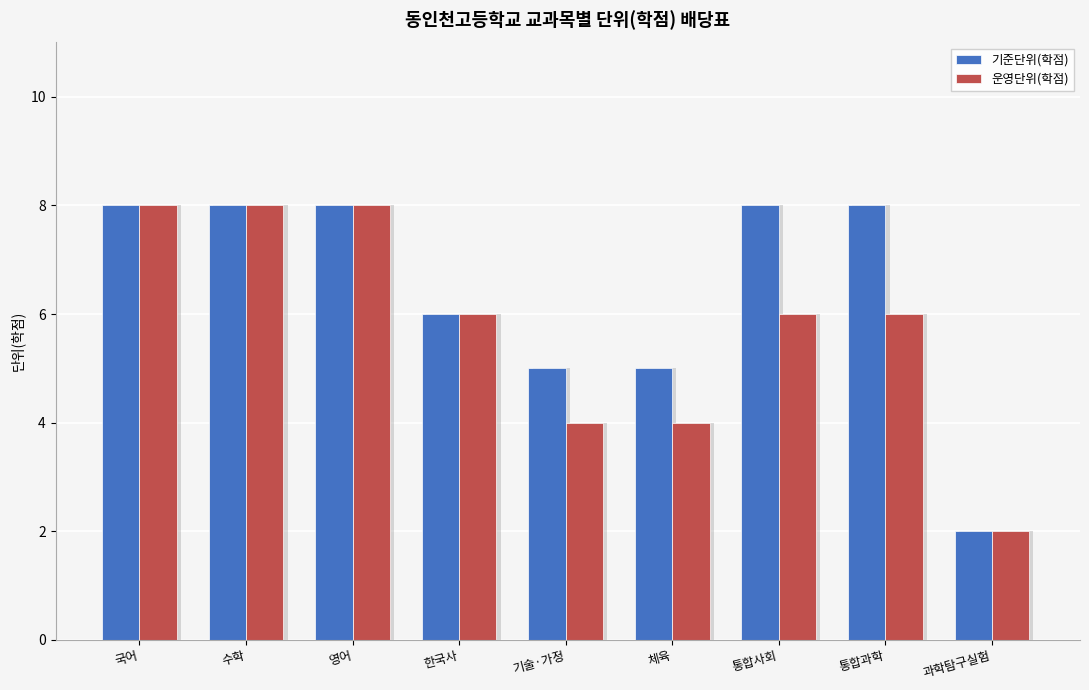

Reading left to right, transcribe all the data shown in this chart.

기준단위(학점): 국어=8	수학=8	영어=8	한국사=6	기술·가정=5	체육=5	통합사회=8	통합과학=8	과학탐구실험=2
운영단위(학점): 국어=8	수학=8	영어=8	한국사=6	기술·가정=4	체육=4	통합사회=6	통합과학=6	과학탐구실험=2